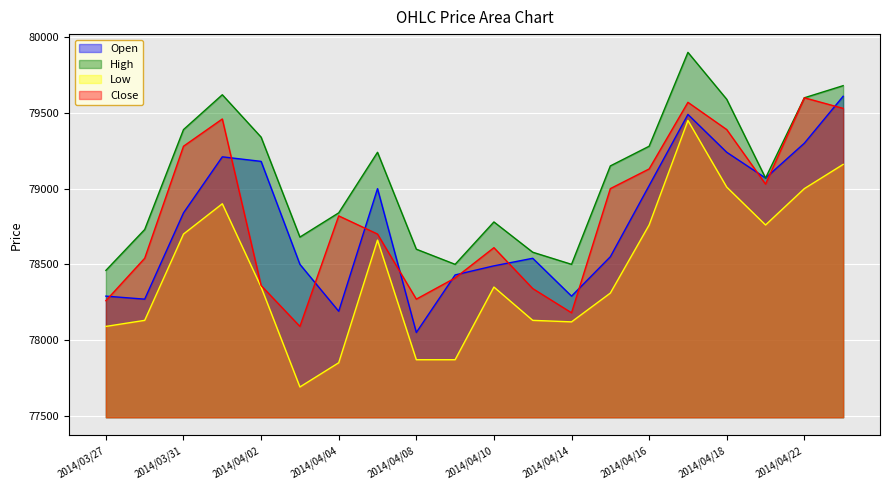

At 2014/04/10, list the series in order from smallest to largest.

Low, Open, Close, High